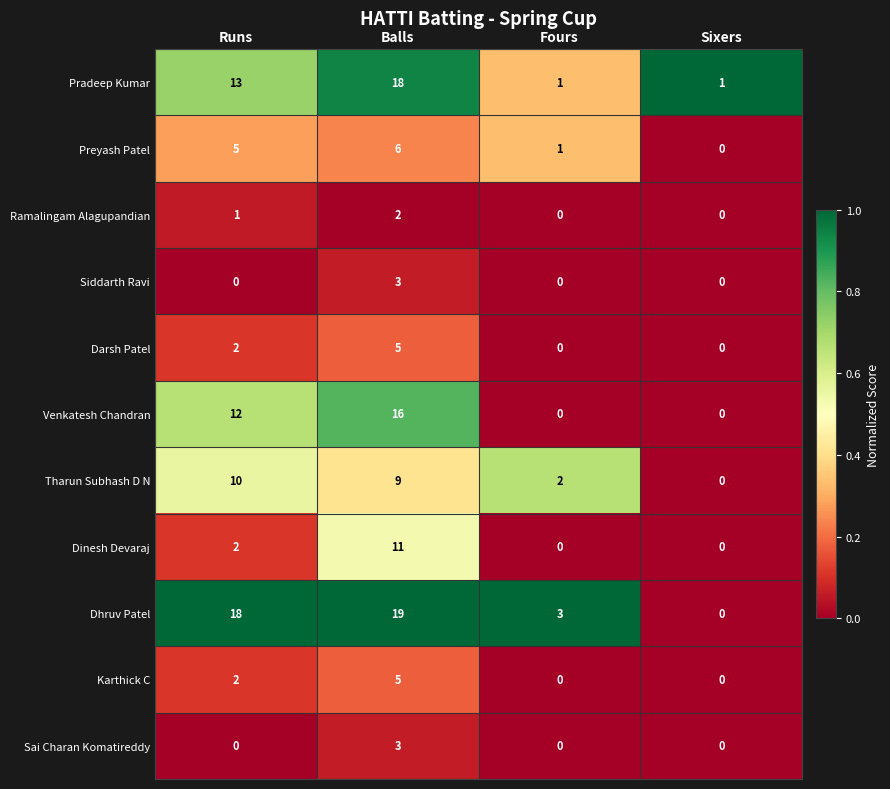

What is the total value across all series at Sixers?

1